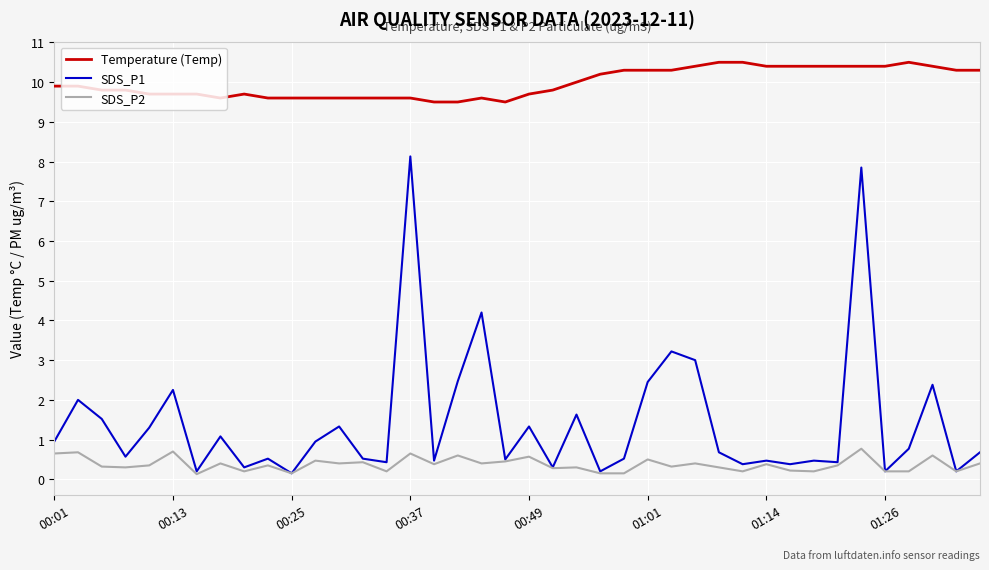

How many lines are shown in the chart?

3